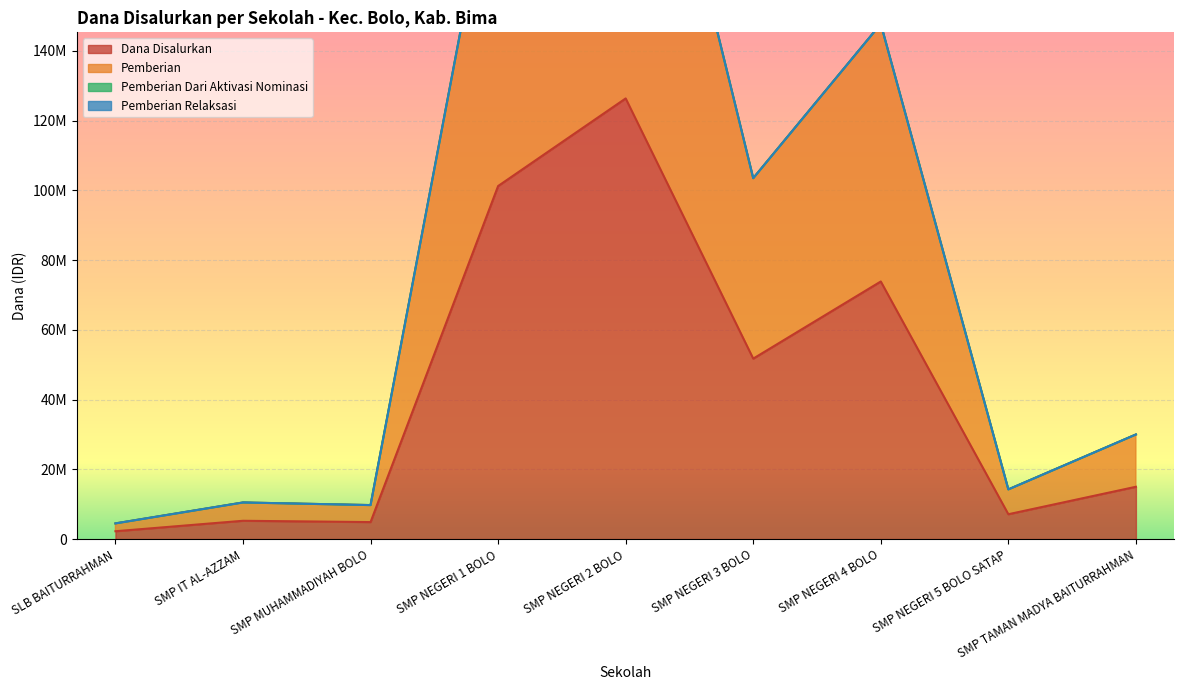

Where does the Pemberian series first go above 30000000?

SMP NEGERI 1 BOLO